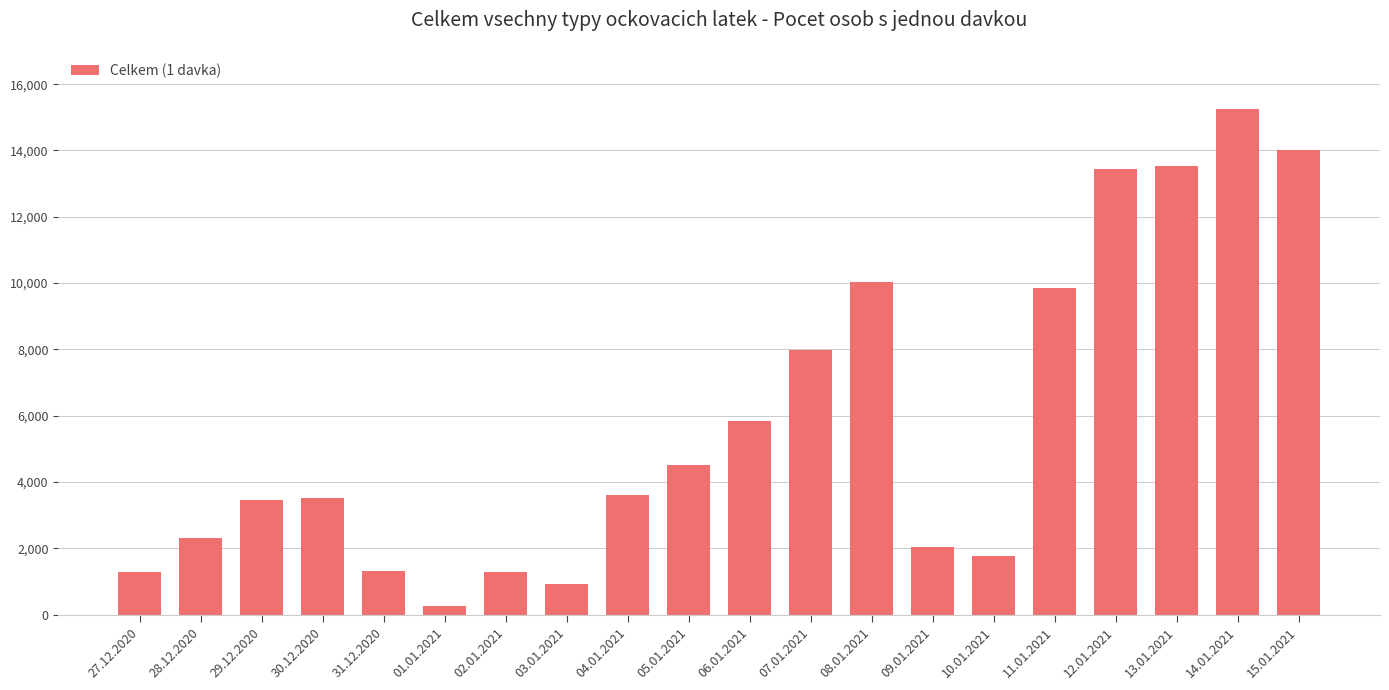

How many values are below 3607?

10